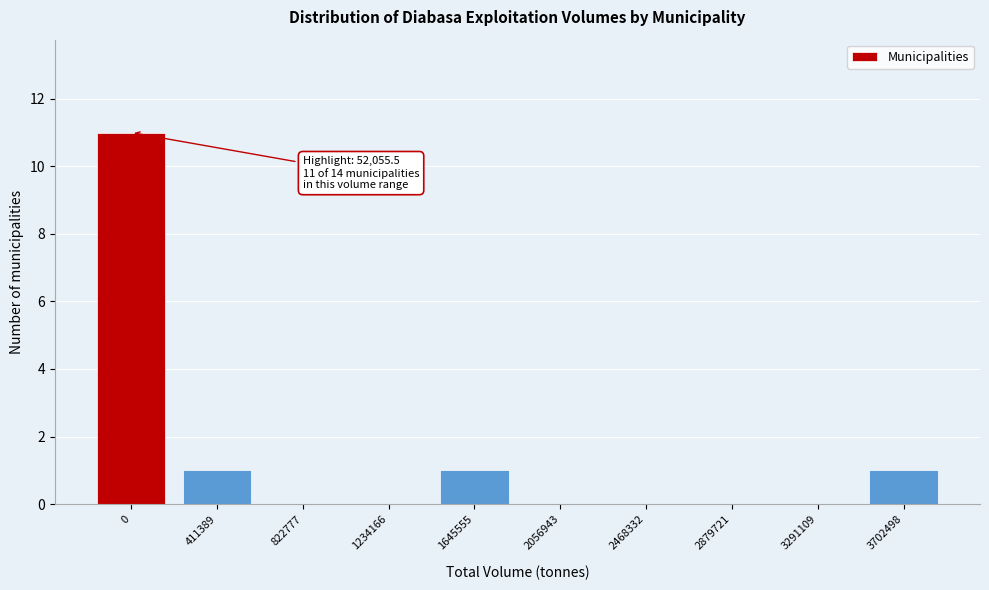

Reading right to left, extract all data points from this chart.

3702498=1	3291109=0	2879721=0	2468332=0	2056943=0	1645555=1	1234166=0	822777=0	411389=1	0=11